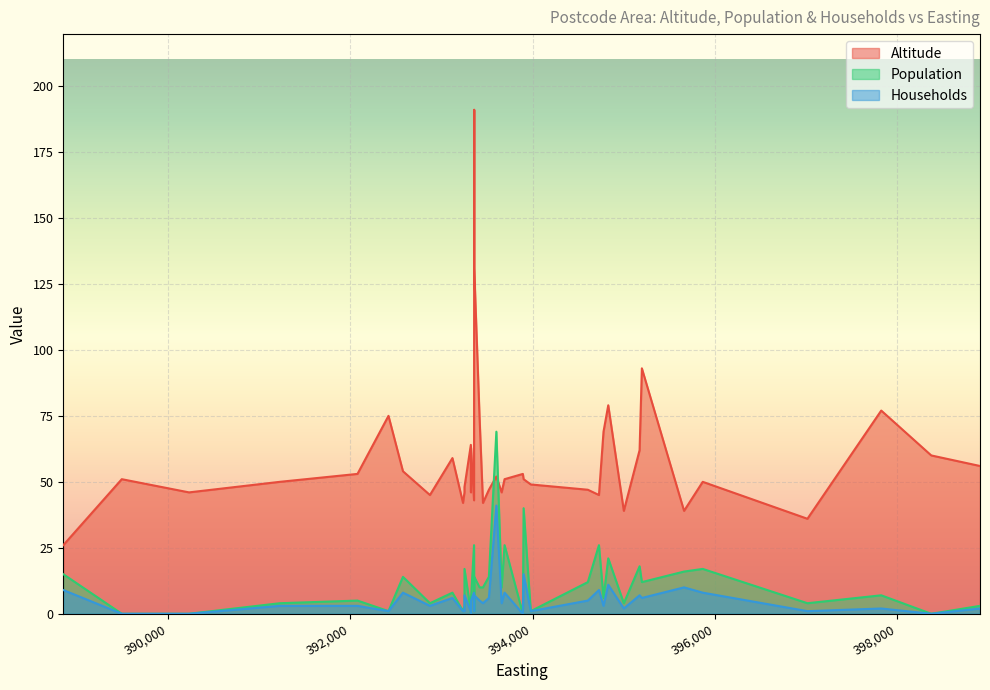

Which series has the largest range (max minus min)?

Altitude